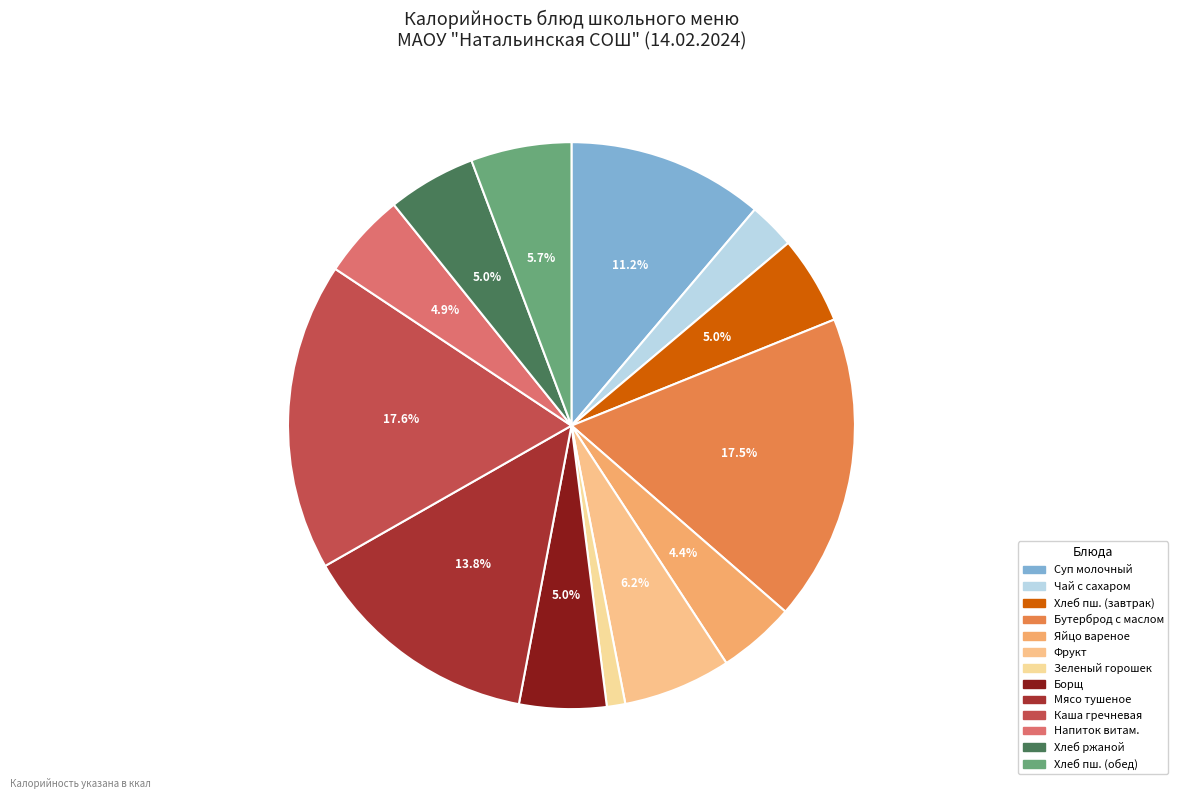

How many slices are in this pie chart?

13